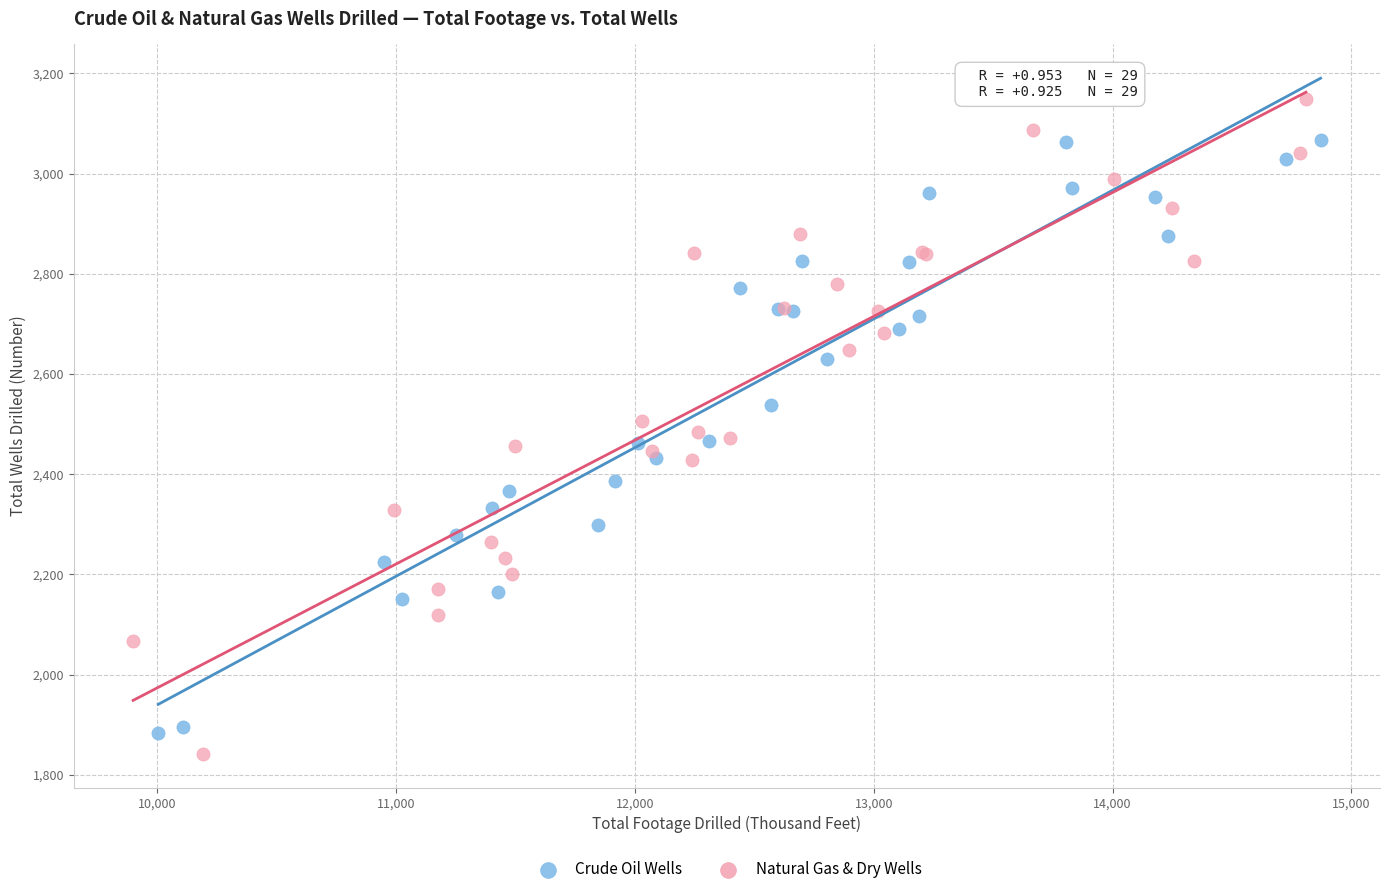

Which series contains the lowest Y value?

Natural Gas & Dry Wells